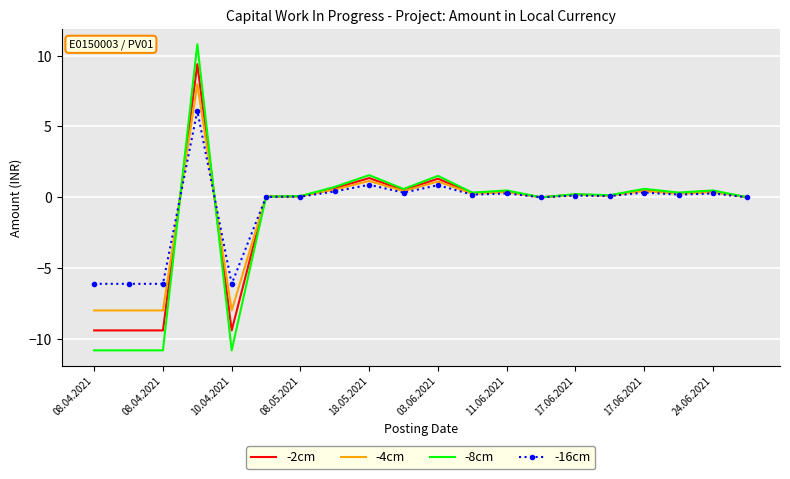

List the series in order of their peak value, highest first.

-8cm, -2cm, -4cm, -16cm